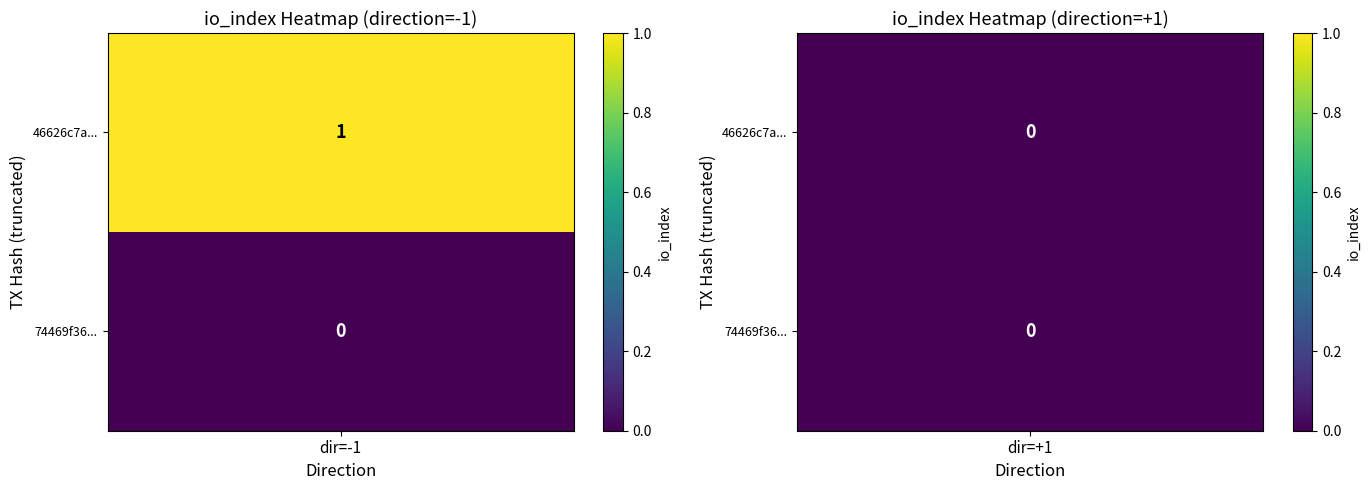

Is it true that 74469f36d10f95ddbeb2194c570ff8047145eb0 equals 0 at io_index?

True